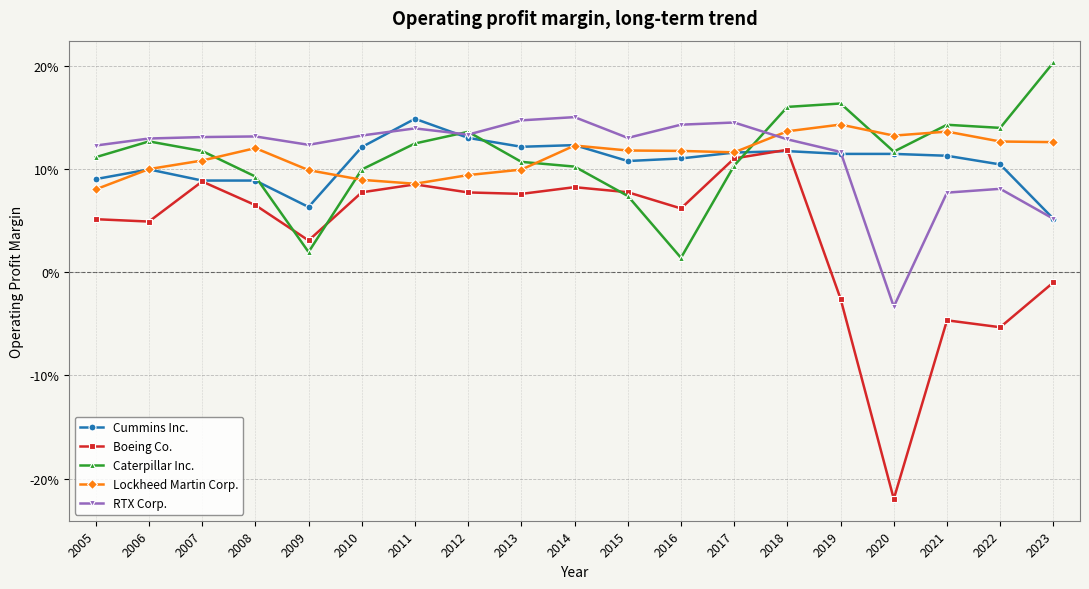

True or false: Boeing Co. and RTX Corp. intersect in this chart.

False